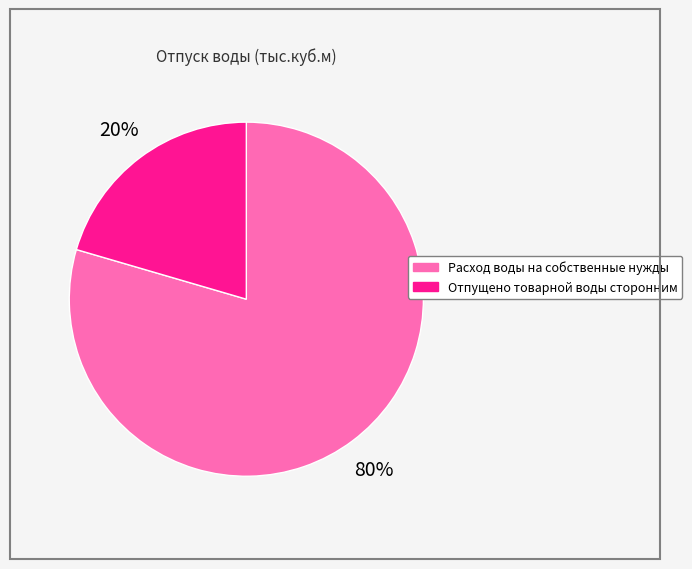

Which slice is the largest?

Расход воды на собственные нужды